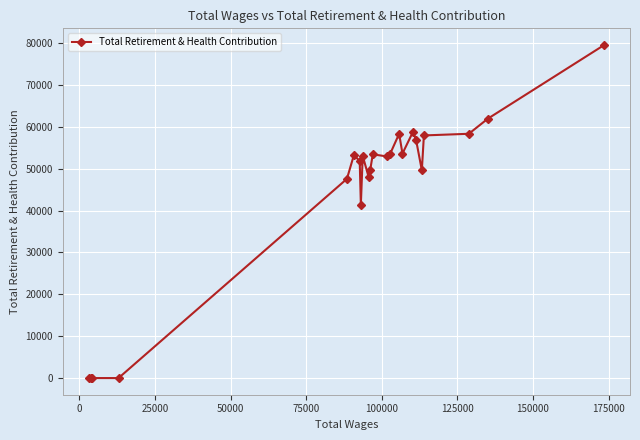

What is the average value?

45186